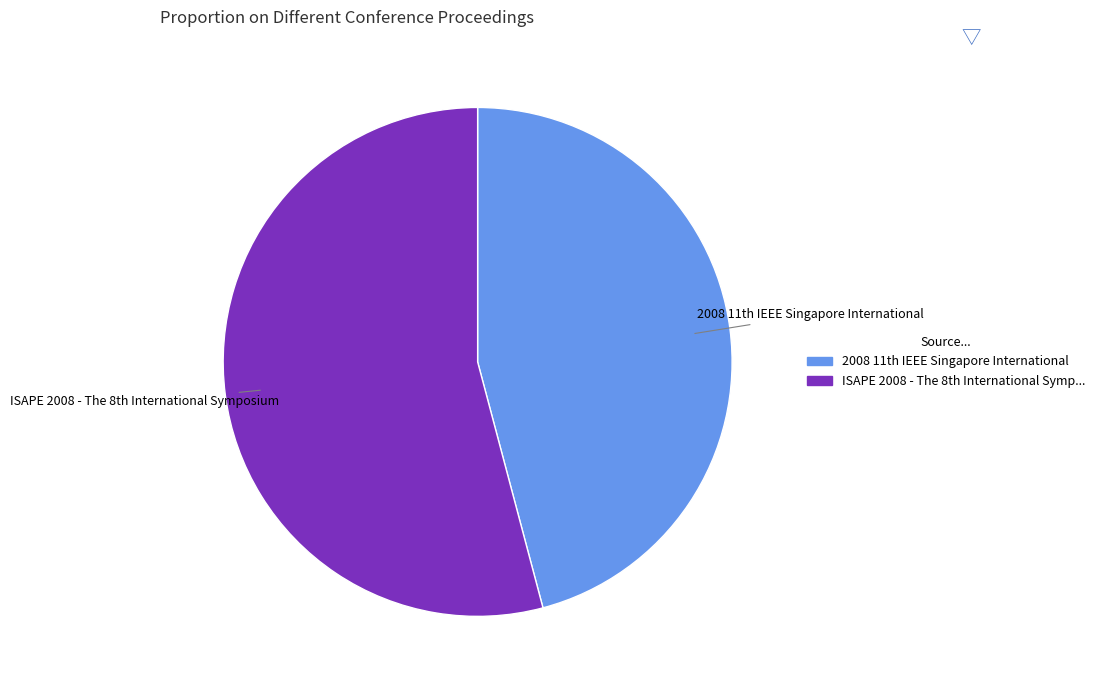

How many slices are in this pie chart?

2